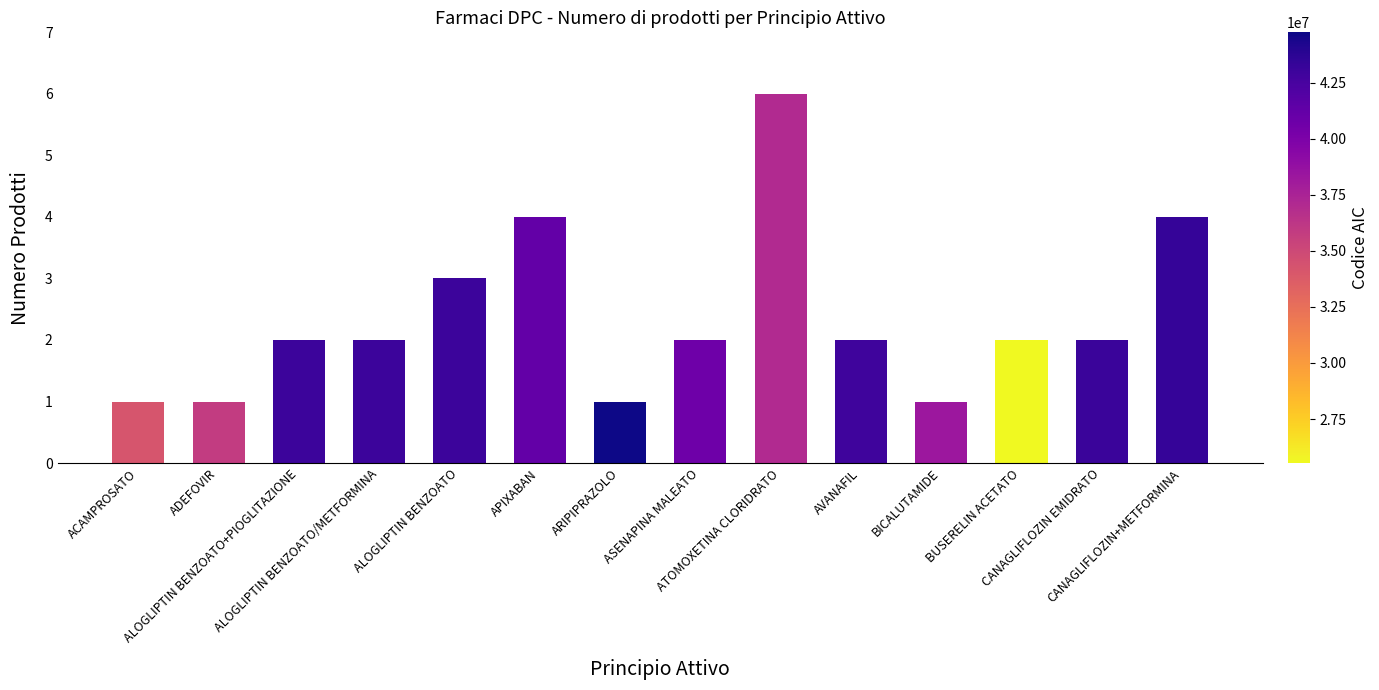

Reading left to right, what are all the values shown in this chart?

ACAMPROSATO=1	ADEFOVIR=1	ALOGLIPTIN BENZOATO+PIOGLITAZIONE=2	ALOGLIPTIN BENZOATO/METFORMINA=2	ALOGLIPTIN BENZOATO=3	APIXABAN=4	ARIPIPRAZOLO=1	ASENAPINA MALEATO=2	ATOMOXETINA CLORIDRATO=6	AVANAFIL=2	BICALUTAMIDE=1	BUSERELIN ACETATO=2	CANAGLIFLOZIN EMIDRATO=2	CANAGLIFLOZIN+METFORMINA=4